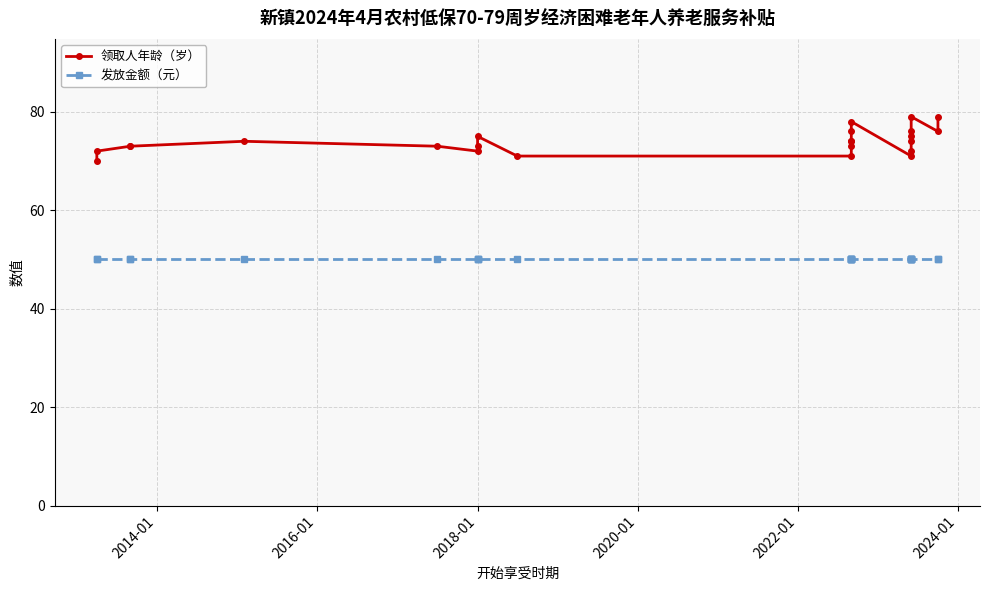

What is the difference between the maximum and minimum values in the 领取人年龄（岁） series?

9